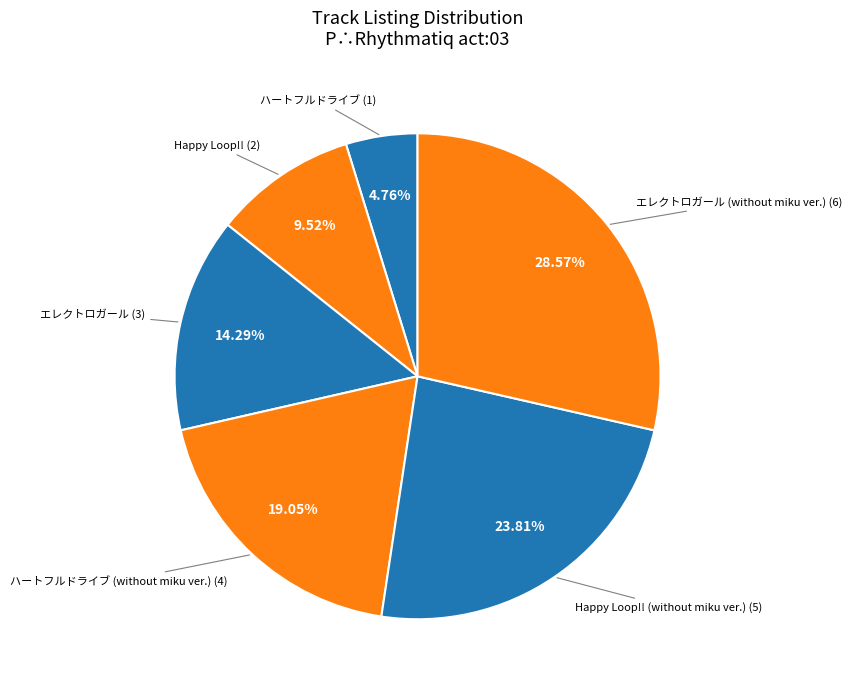

Count the number of slices in the pie.

6